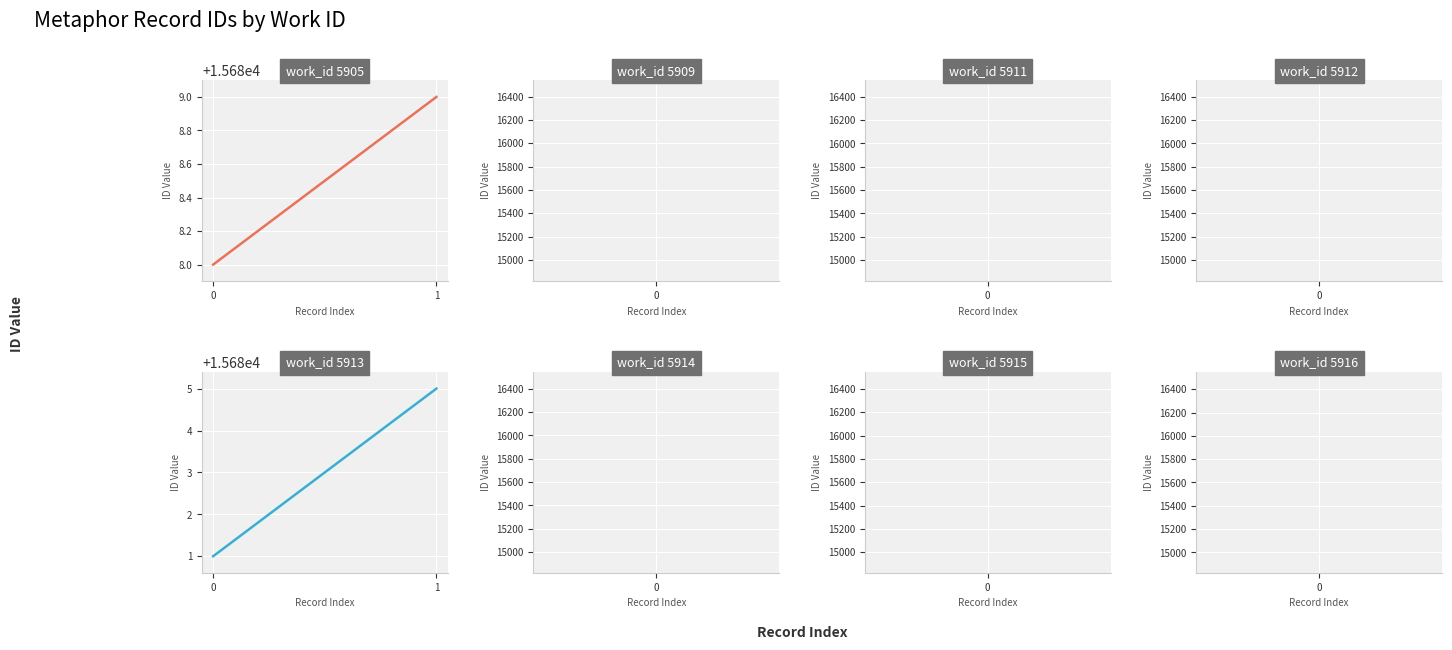

What are all the series names shown in the legend?

work_id 5905, work_id 5913